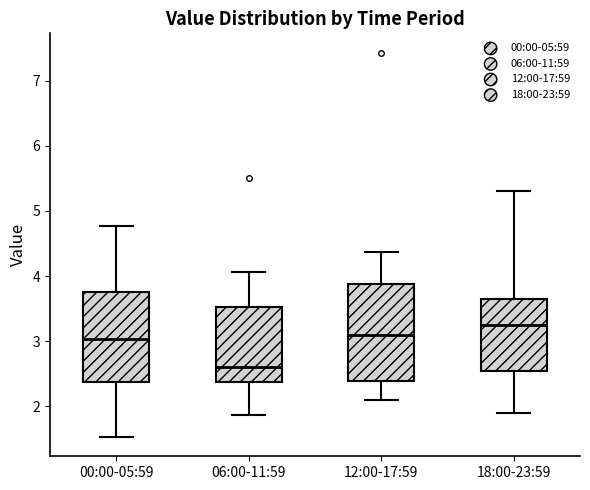

Which box's median line is the lowest?

06:00-11:59